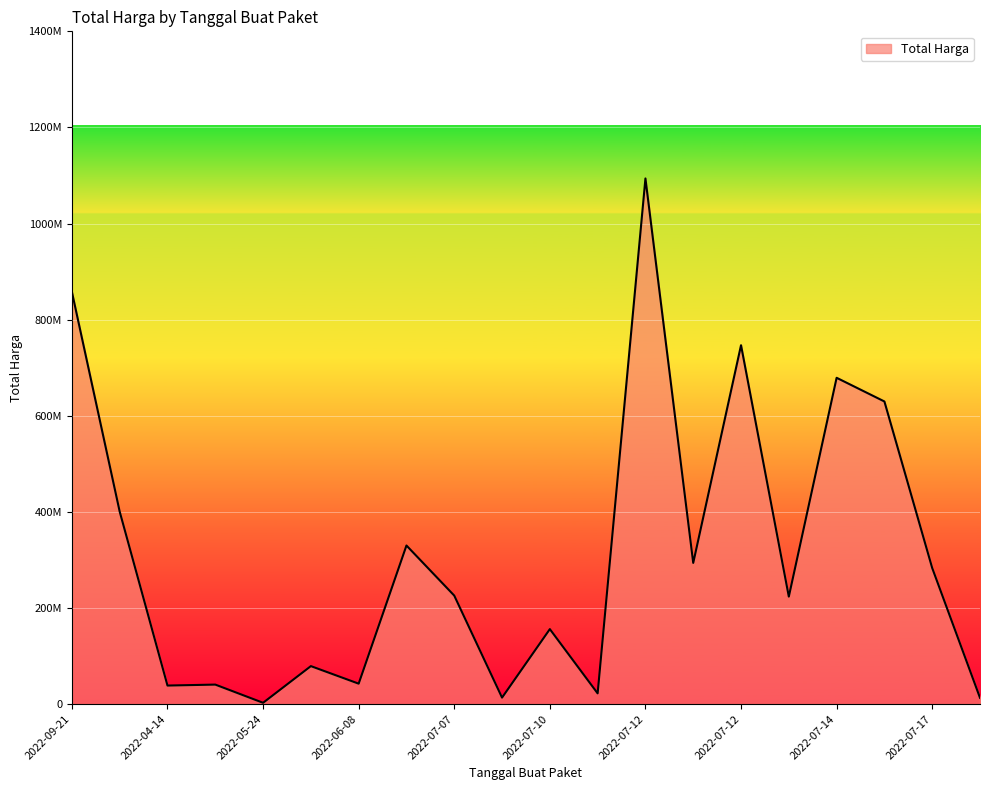

Reading left to right, transcribe all the data shown in this chart.

857770500	400500000	38544000	40550000	2679000	79000000	42486000	330000000	225750000	13466500	155986000	22275000	1093846000	293741000	746805000	223629500	679016000	629728436	283140000	13022100